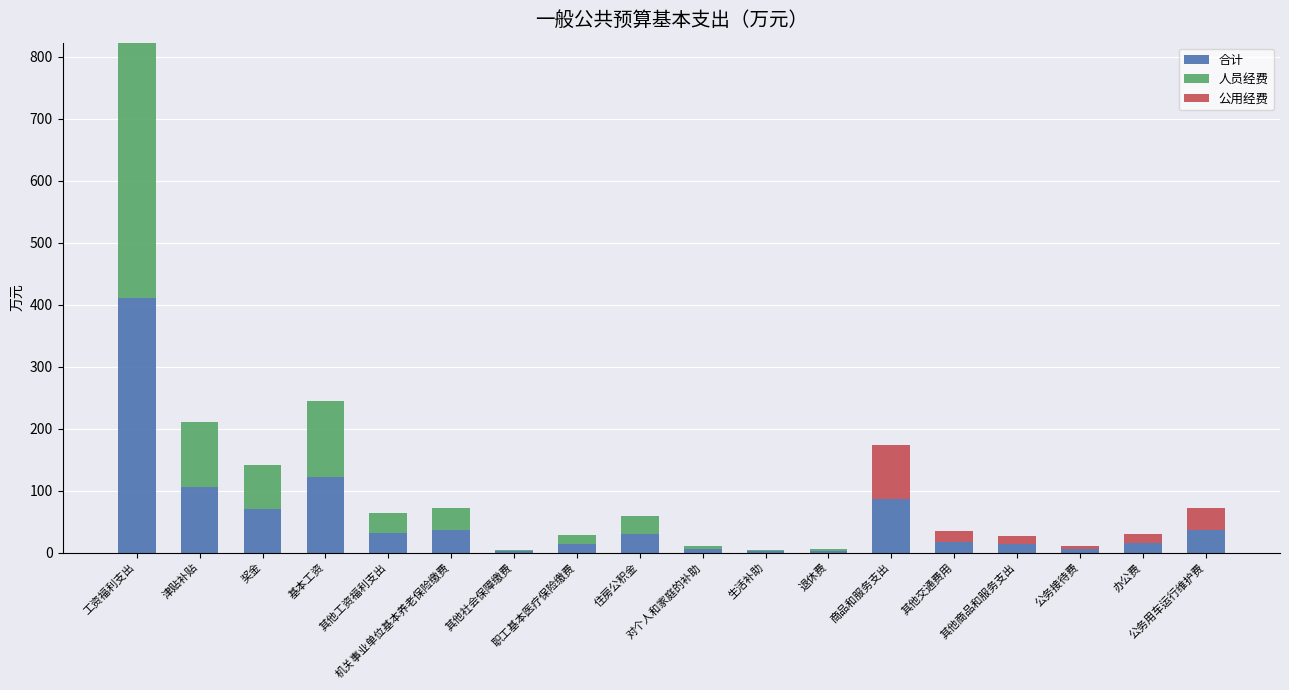

What is the highest value of the 合计 series?

411.3